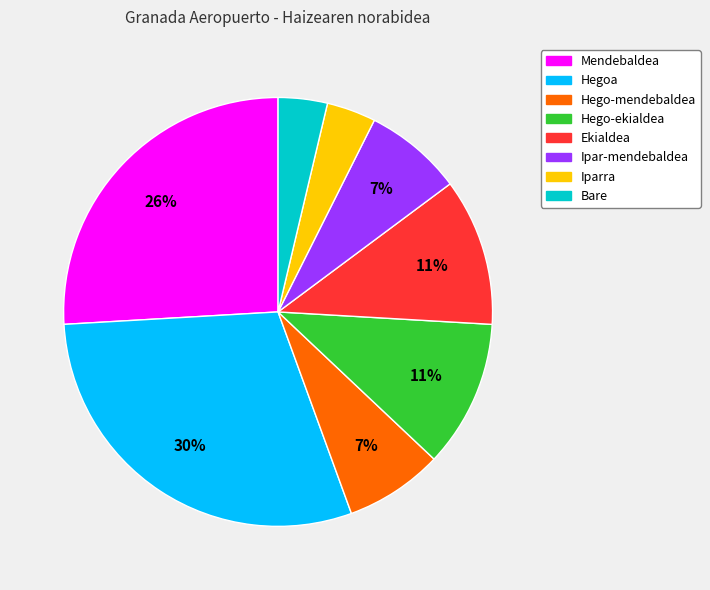

Which has a higher value, Ekialdea or Ipar-mendebaldea?

Ekialdea